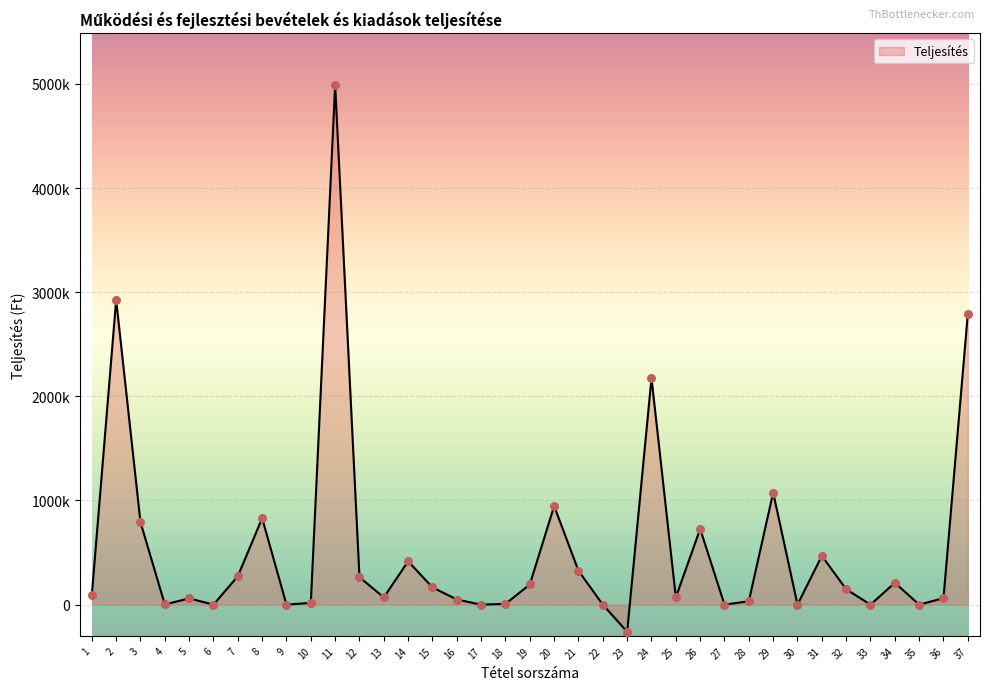

Which has a higher value, 35 or 8?

8